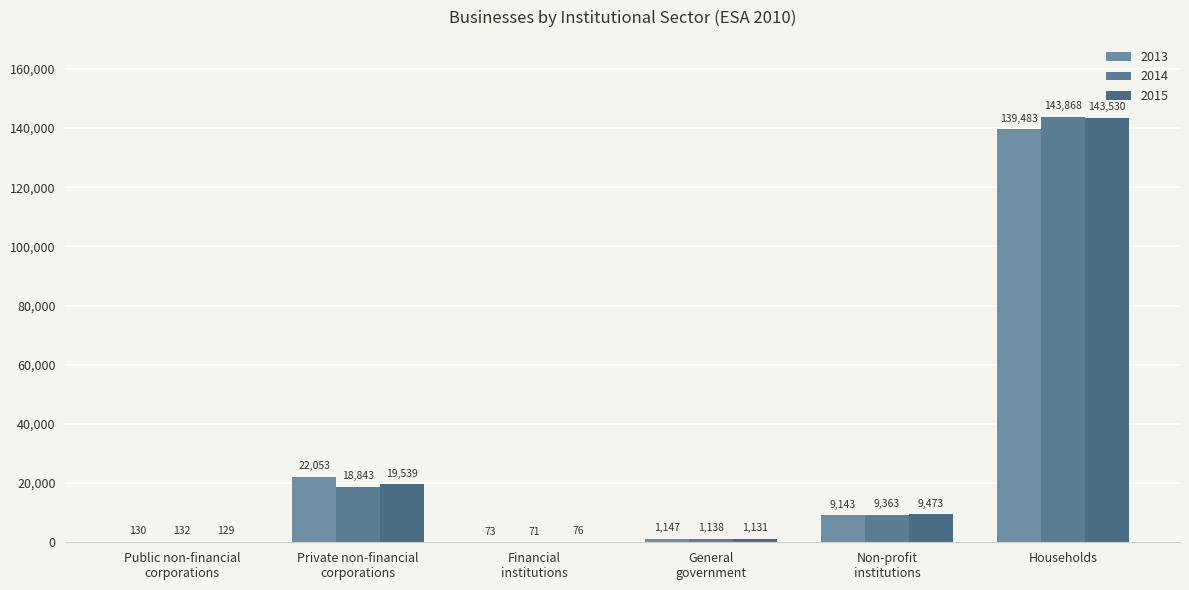

Between General
government and Public non-financial
corporations, which is larger?

General
government